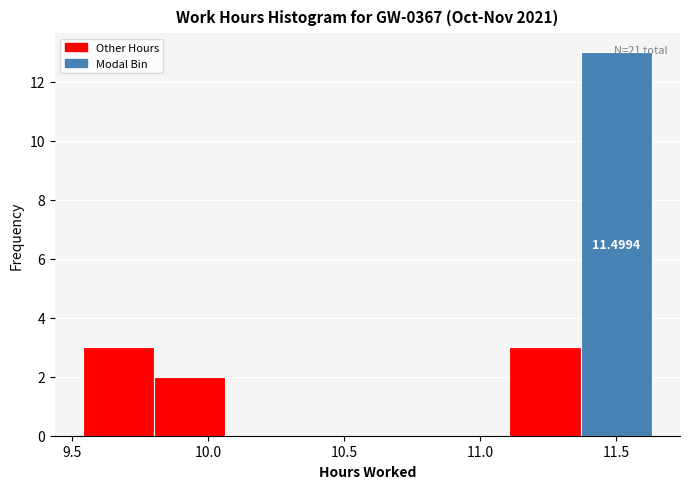

Over which range of the x-axis is the bar tallest?

11.35 to 11.65